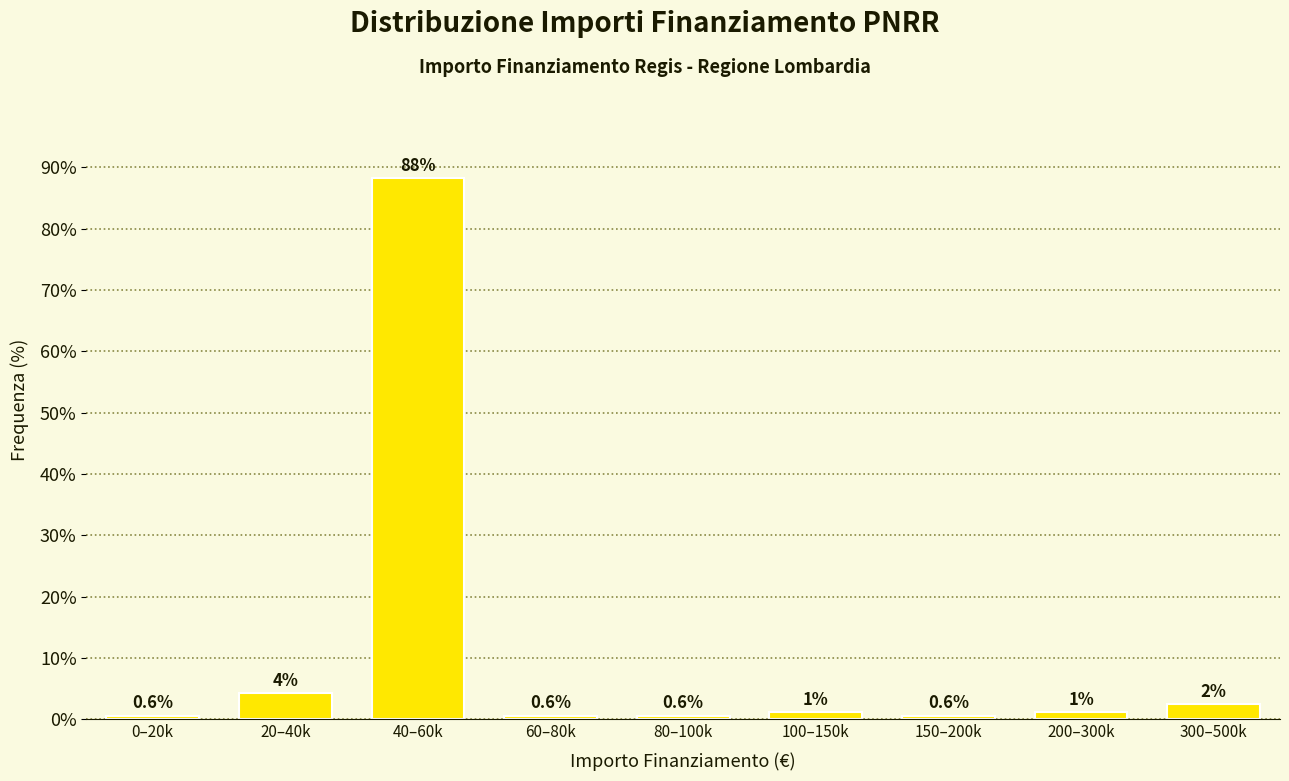

Which has a higher value, 200–300k or 60–80k?

200–300k